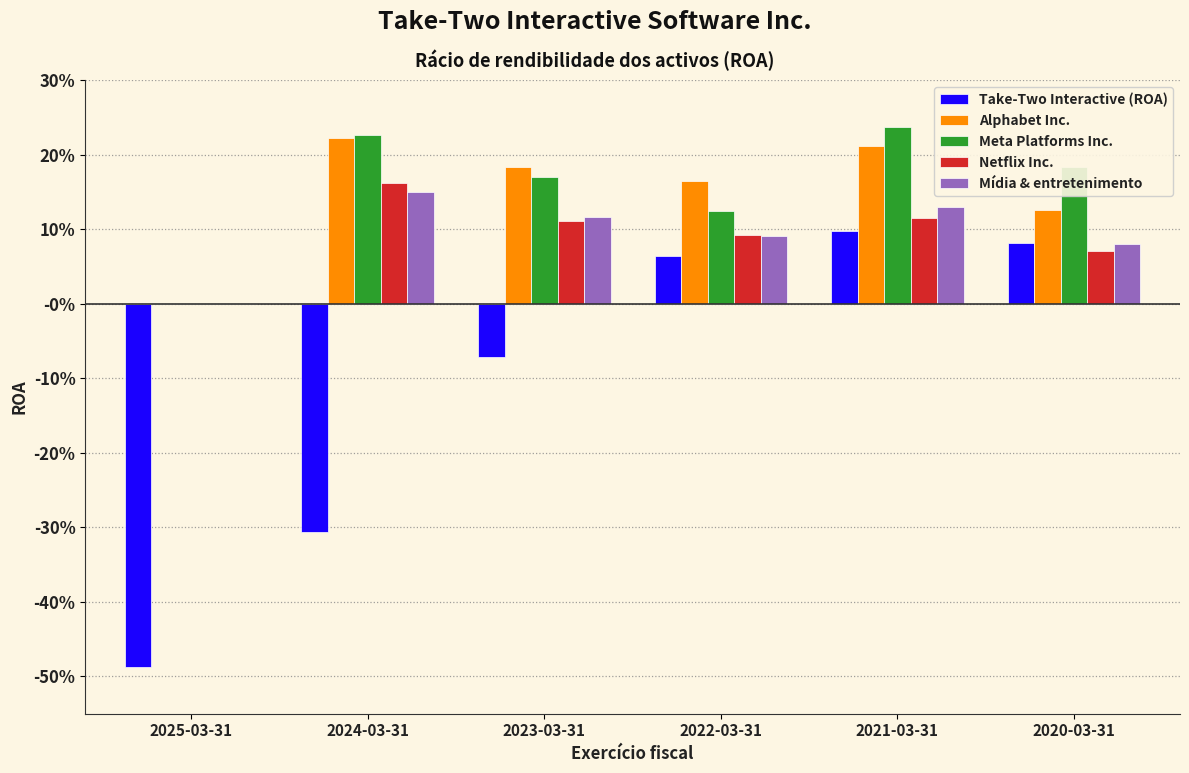

The Take-Two Interactive (ROA) series shows -0.5 at 2024-03-31. True or false?

False